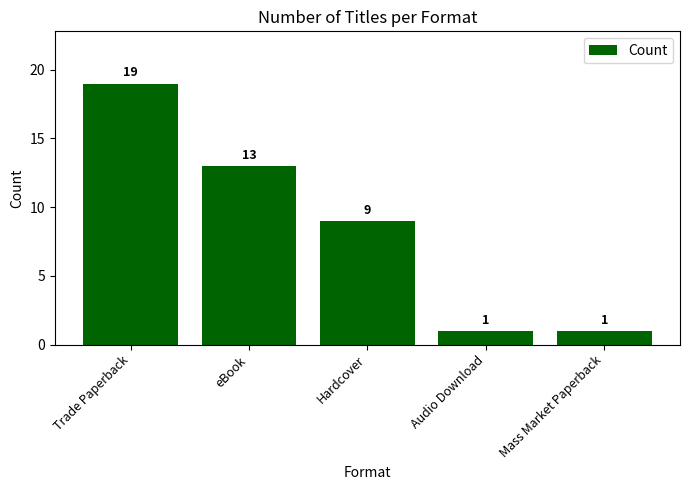

What position from the left is Mass Market Paperback?

5